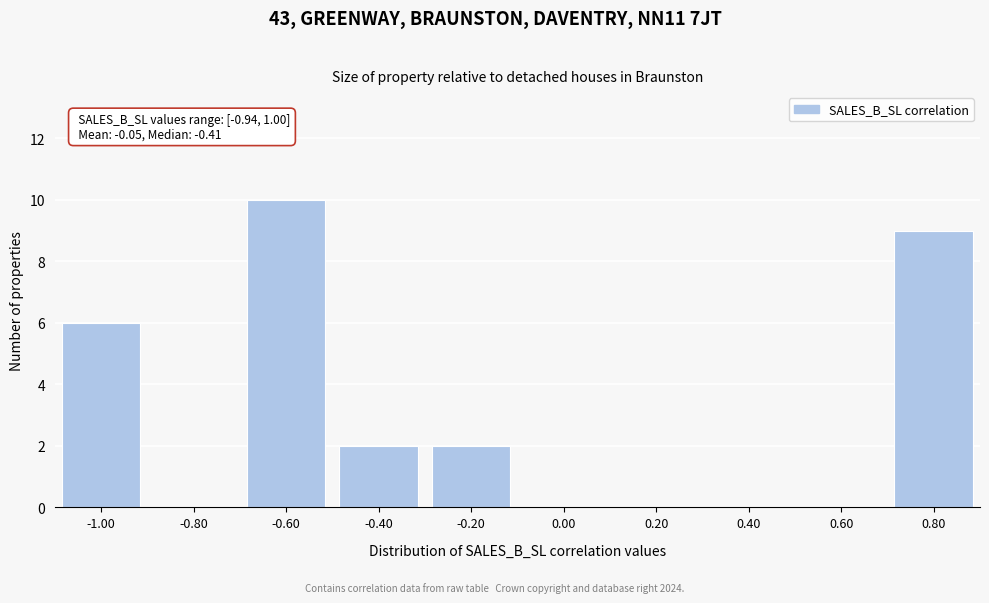

Reading right to left, extract all data points from this chart.

0.80=9	0.60=0	0.40=0	0.20=0	0.00=0	-0.20=2	-0.40=2	-0.60=10	-0.80=0	-1.00=6